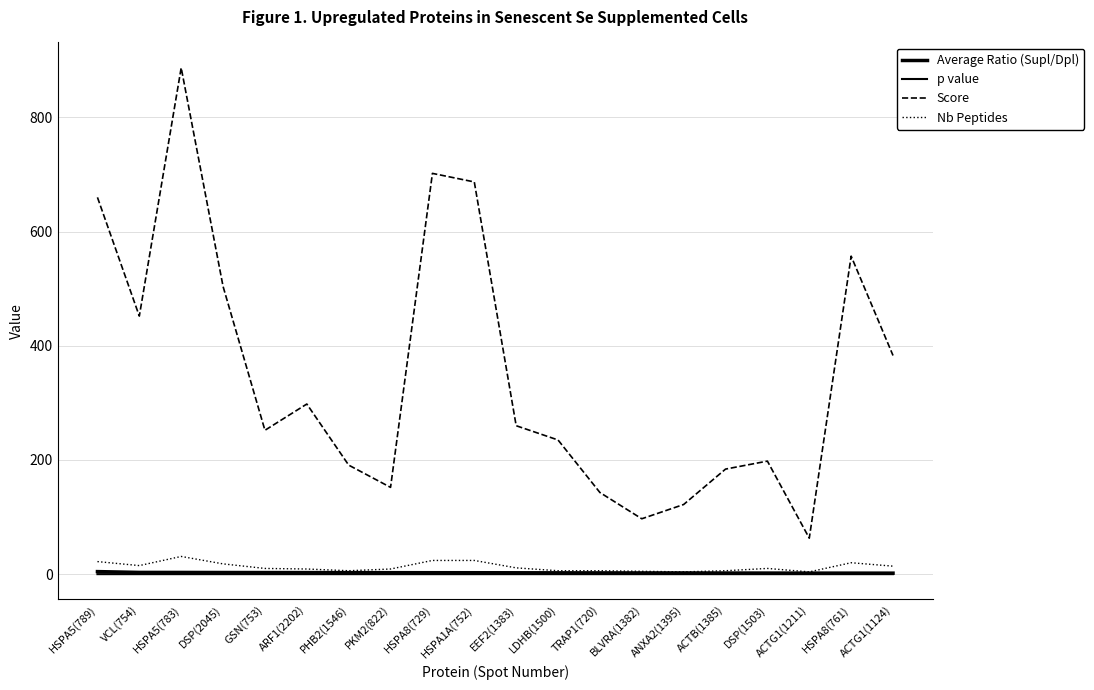

Rank the categories by Nb Peptides value from highest to lowest.

HSPA5(783), HSPA8(729), HSPA1A(752), HSPA5(789), HSPA8(761), DSP(2045), VCL(754), ACTG1(1124), EEF2(1383), GSN(753), DSP(1503), ARF1(2202), PKM2(822), PHB2(1546), LDHB(1500), TRAP1(720), ACTB(1385), BLVRA(1382), ANXA2(1395), ACTG1(1211)